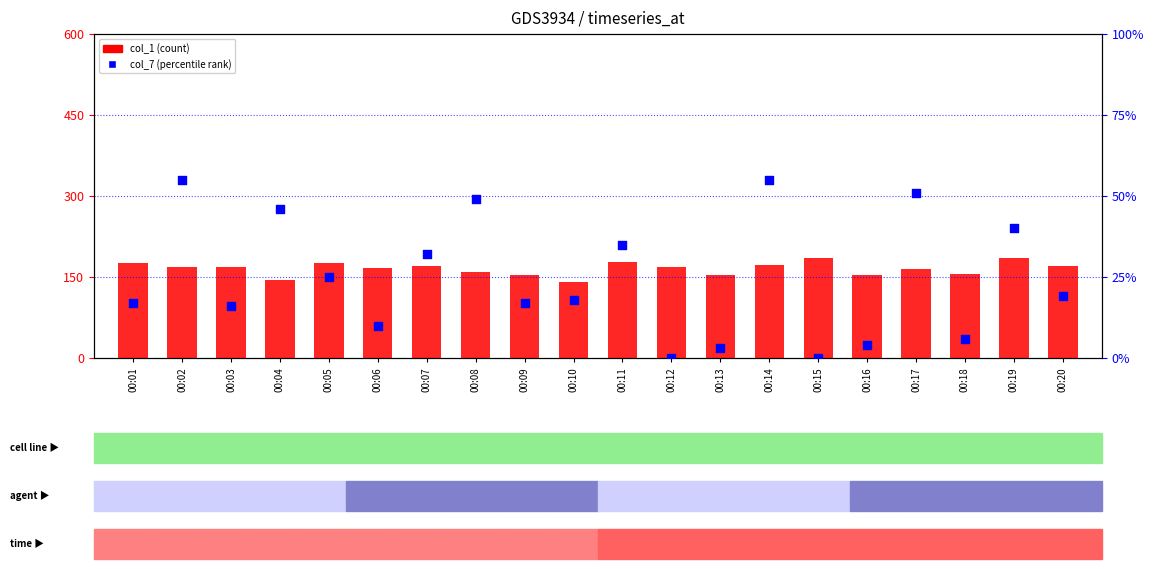

Which series contains the highest Y value?

col_1 (count)